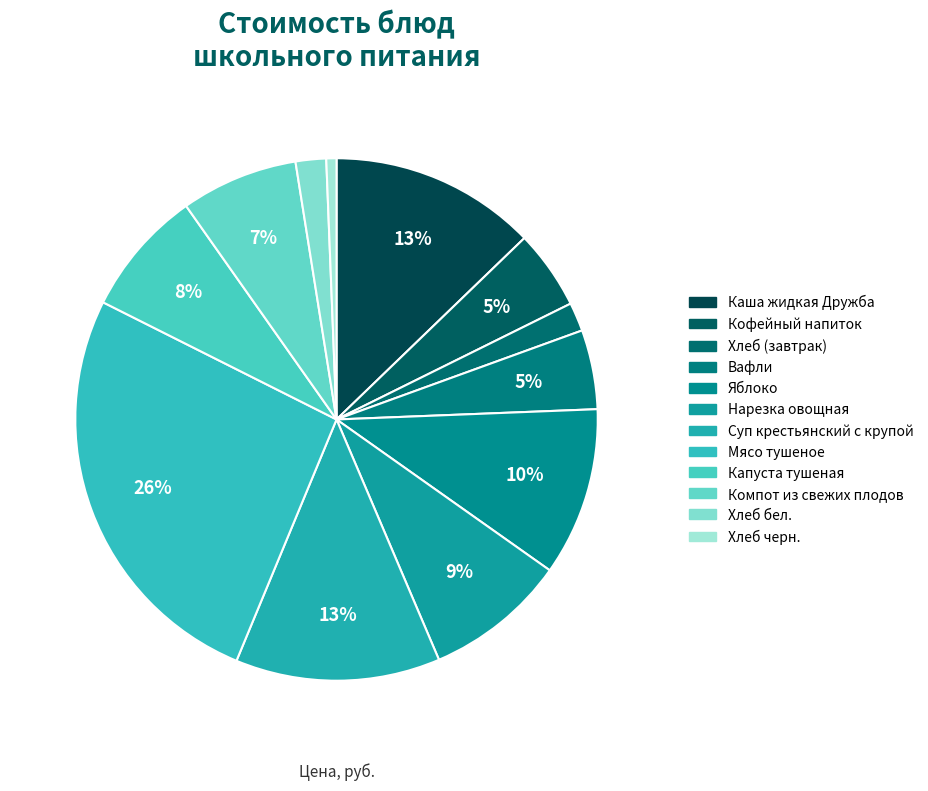

Which slice is the smallest?

Хлеб черн.